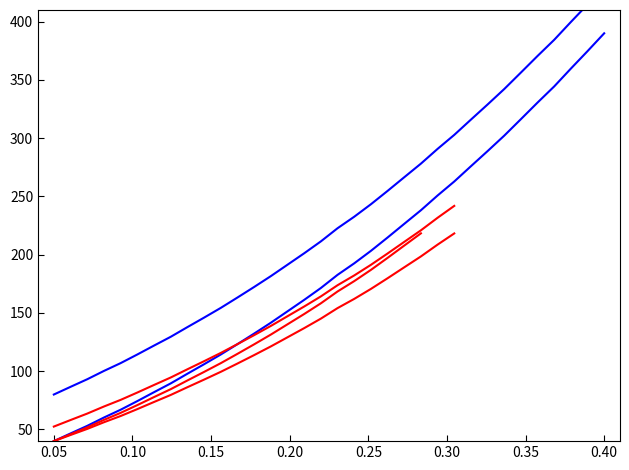

True or false: the data shows 475.1 at 23.

False